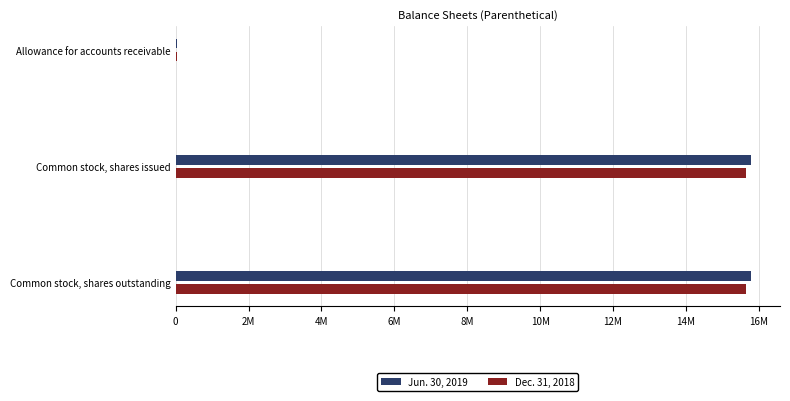

What are all the series names shown in the legend?

Jun. 30, 2019, Dec. 31, 2018